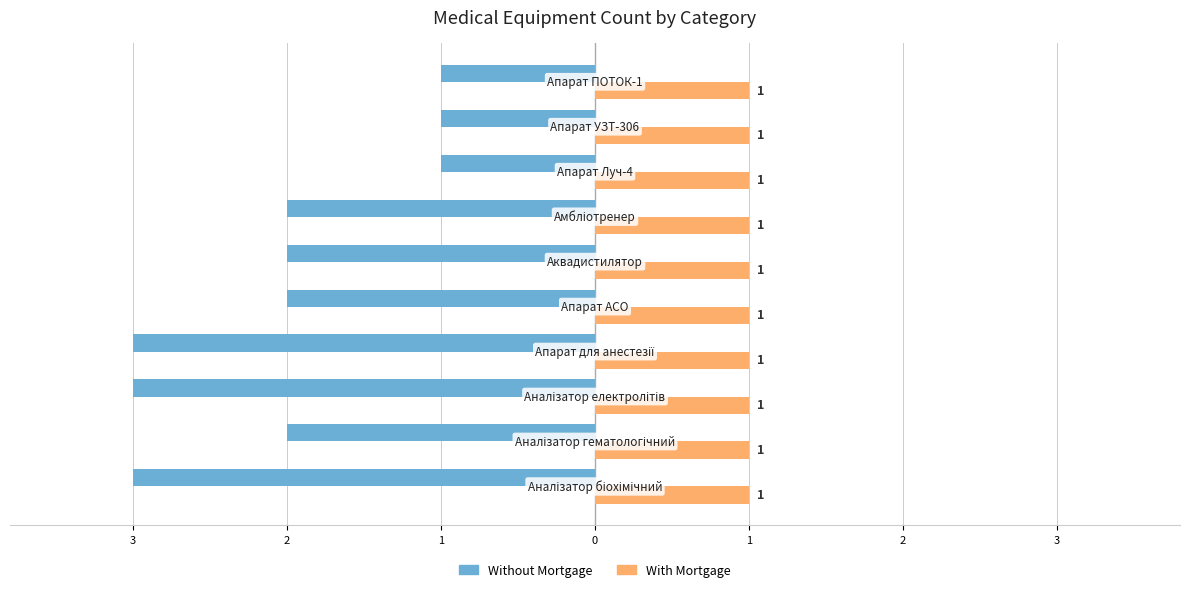

What are all the series names shown in the legend?

Without Mortgage, With Mortgage